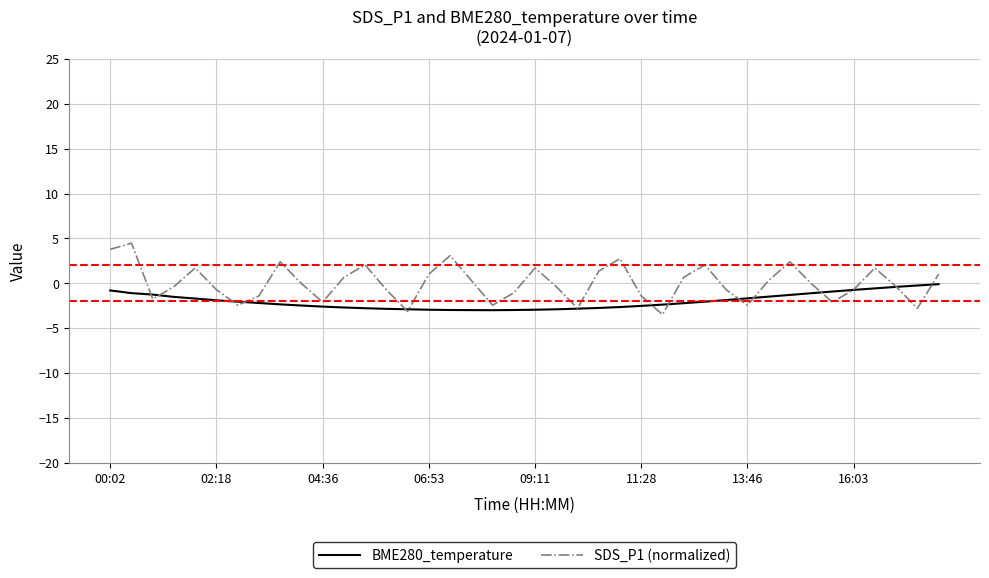

Rank the series by their average value, from highest to lowest.

SDS_P1 (normalized), BME280_temperature